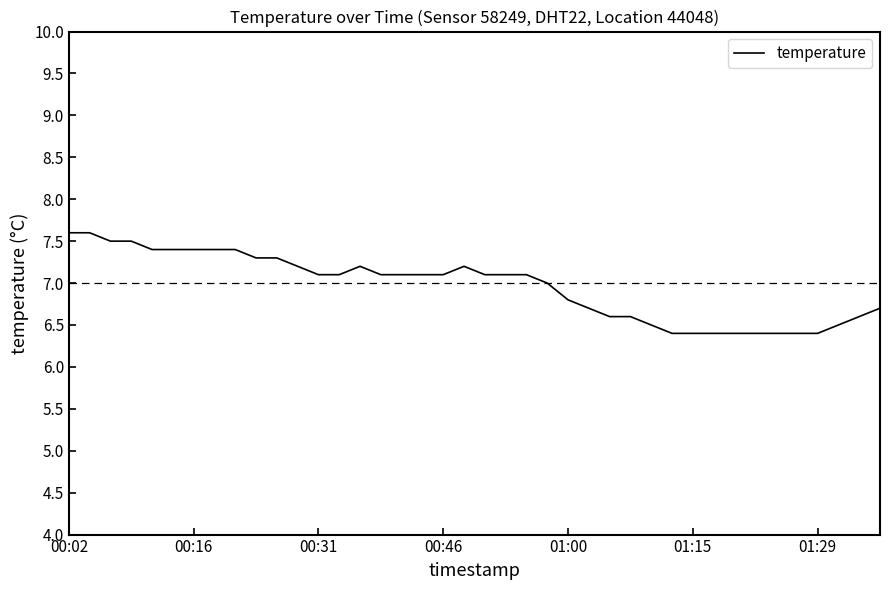

What is the greatest value displayed?

7.6